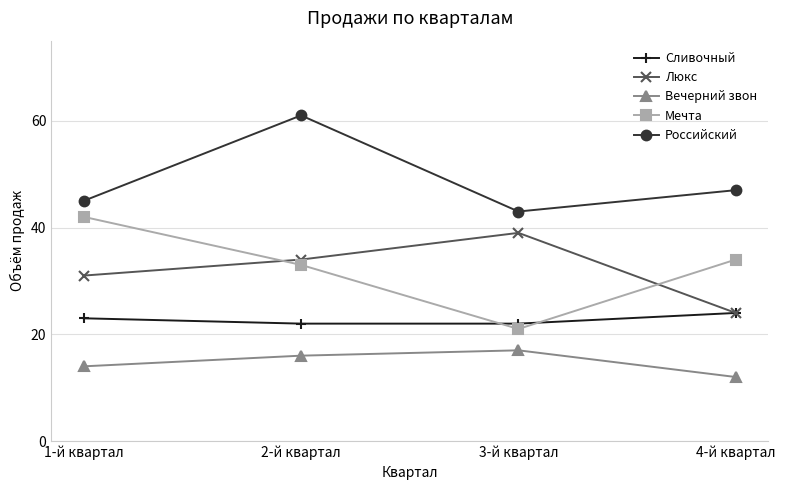

True or false: Российский and Вечерний звон cross at least once.

False